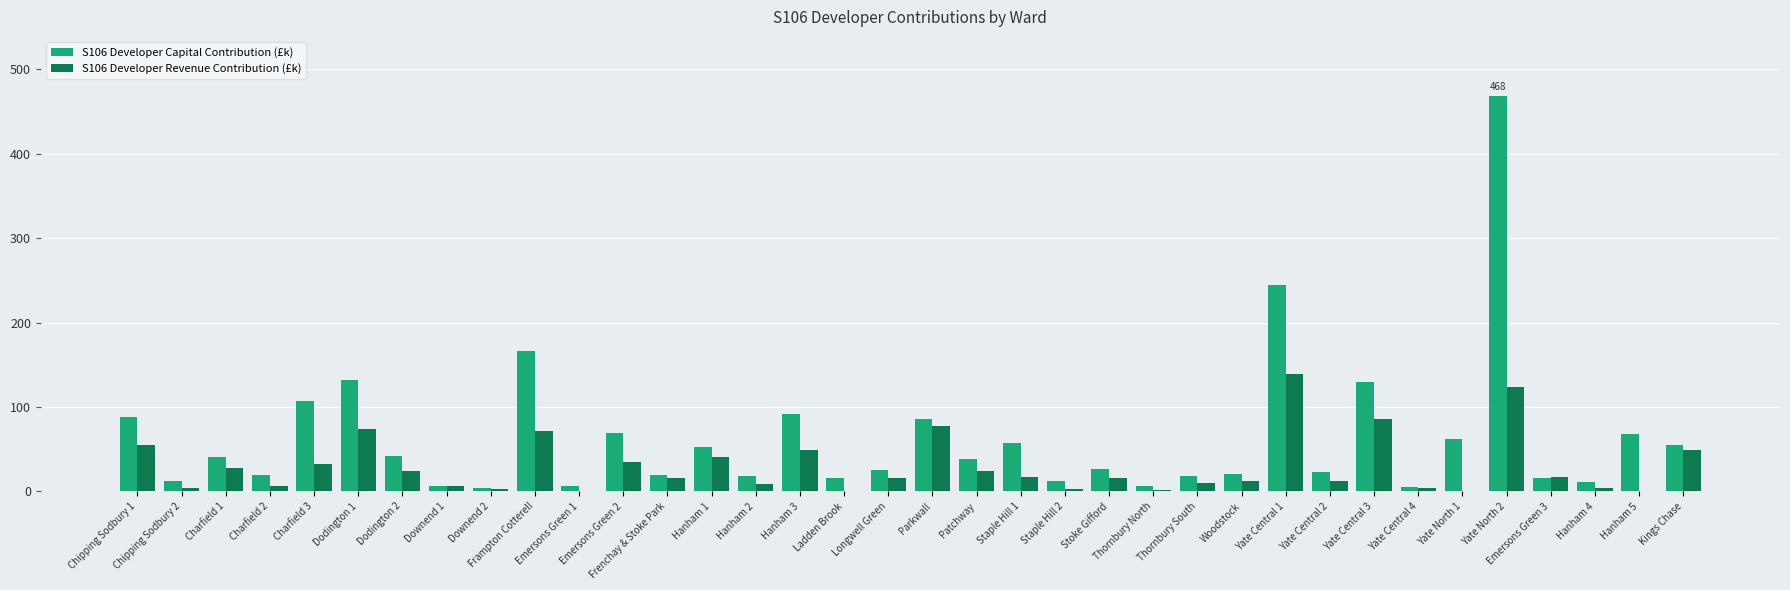

What is the greatest value displayed?

468.4